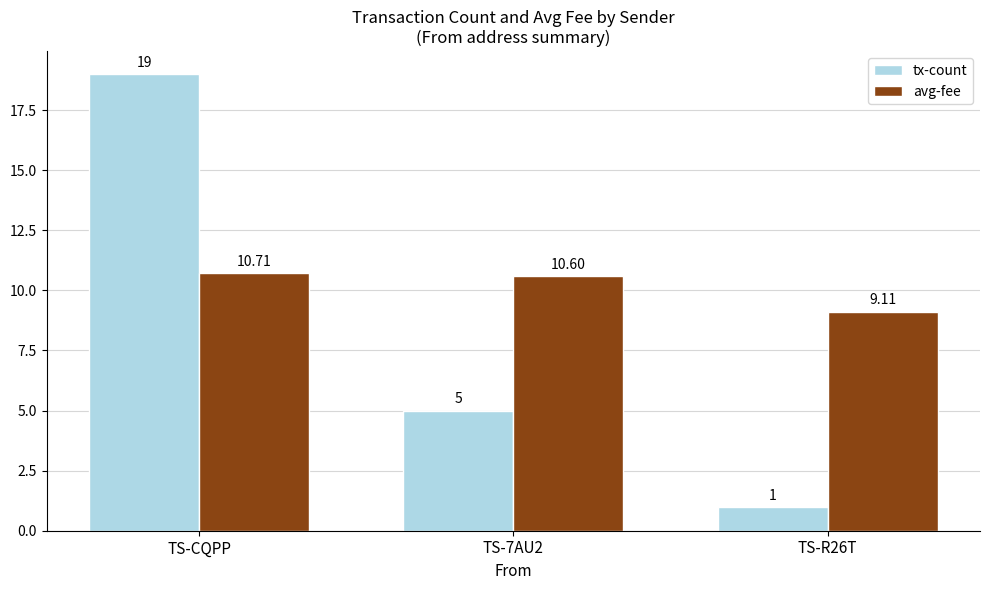

What is the value of the avg-fee bar at the 2nd from the left?

10.6